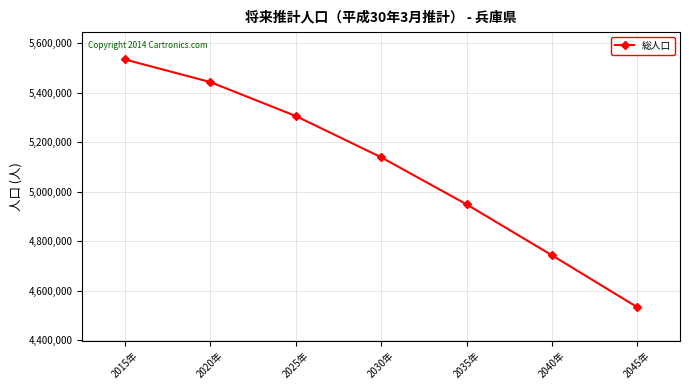

What is the sum of the values at 2015年 and 2045年?

10067299